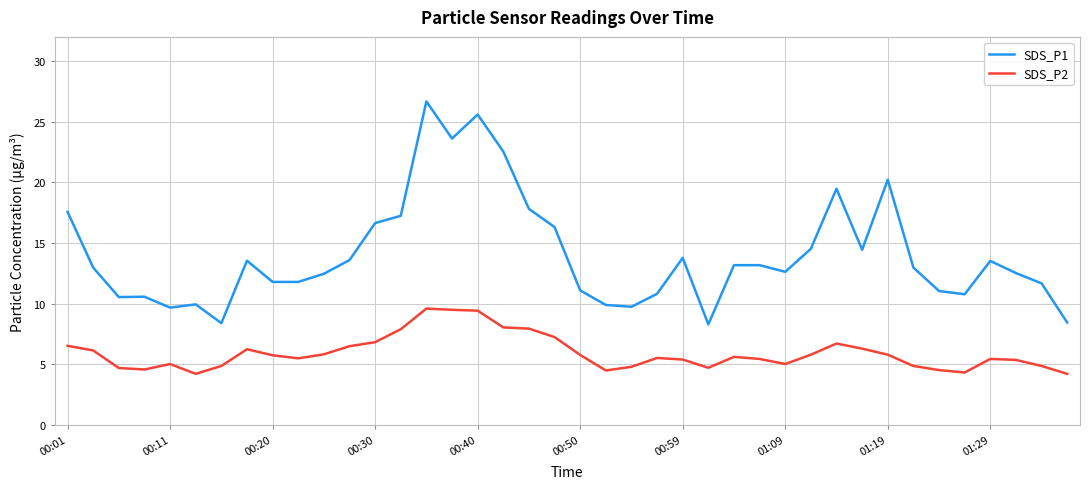

What is the minimum value shown in the chart?

4.2